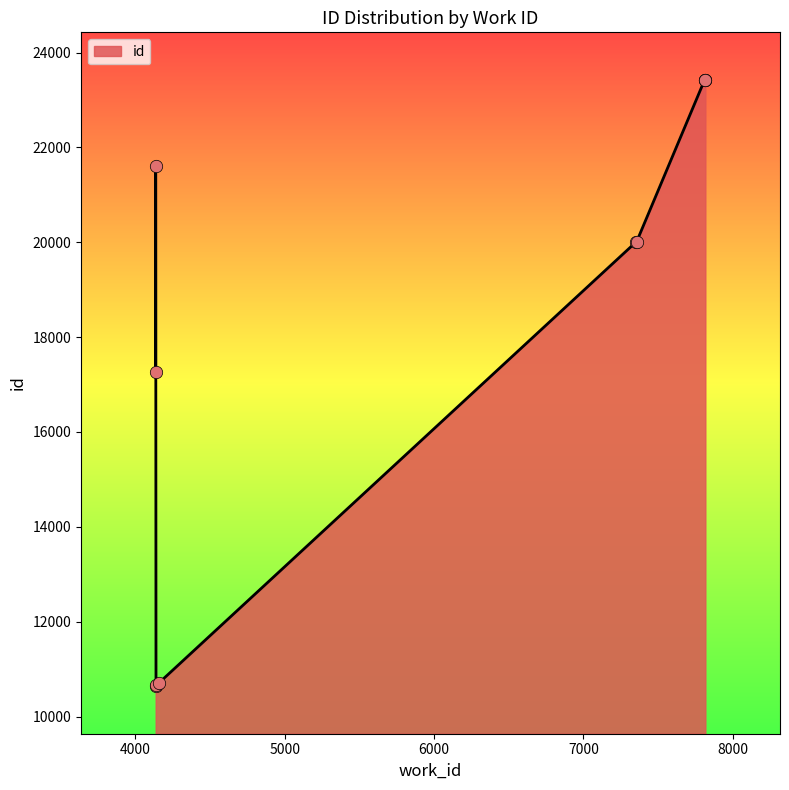

Approximately how many times larger is the value at 4155 compared to 4136?

0.5